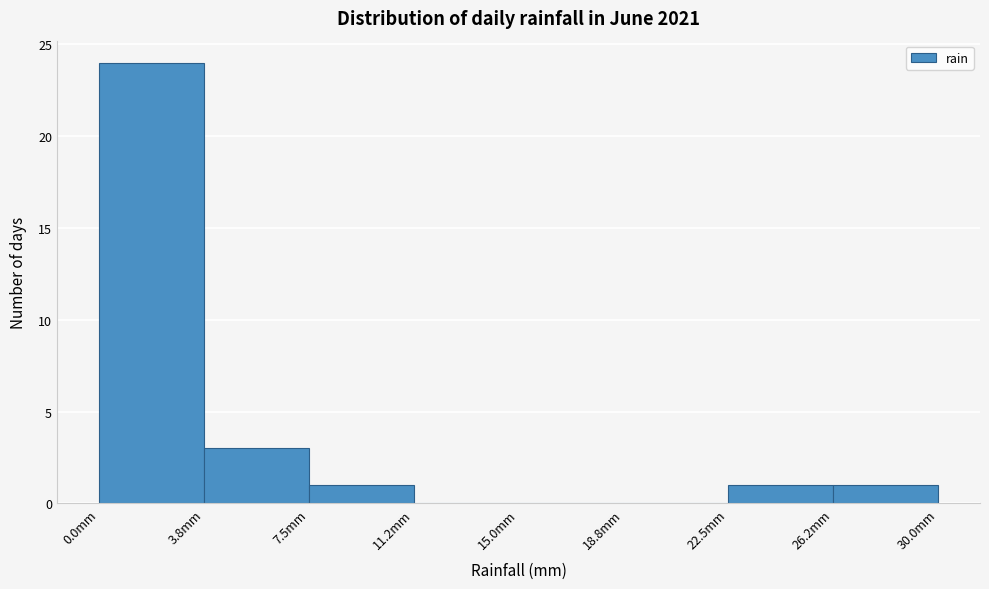

Reading left to right, list every bar in this chart as the range it spans on the x-axis followed by its height. Neither the bar edges nor the heights are printed on the chart, so give them approximately, as read against the axes.

0.00 to 3.75: 24
3.75 to 7.50: 3
7.50 to 11.25: 1
11.25 to 15.00: 0
15.00 to 18.75: 0
18.75 to 22.50: 0
22.50 to 26.25: 1
26.25 to 30.00: 1